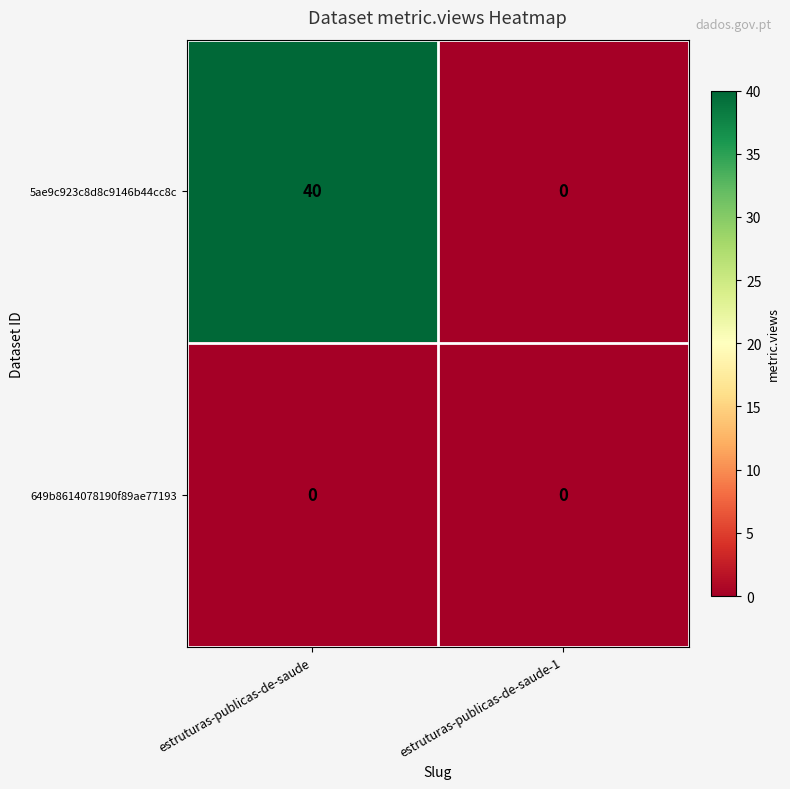

Reading left to right, extract all data points from this chart.

5ae9c923c8d8c9146b44cc8c: estruturas-publicas-de-saude=40	estruturas-publicas-de-saude-1=0
649b8614078190f89ae77193: estruturas-publicas-de-saude=0	estruturas-publicas-de-saude-1=0